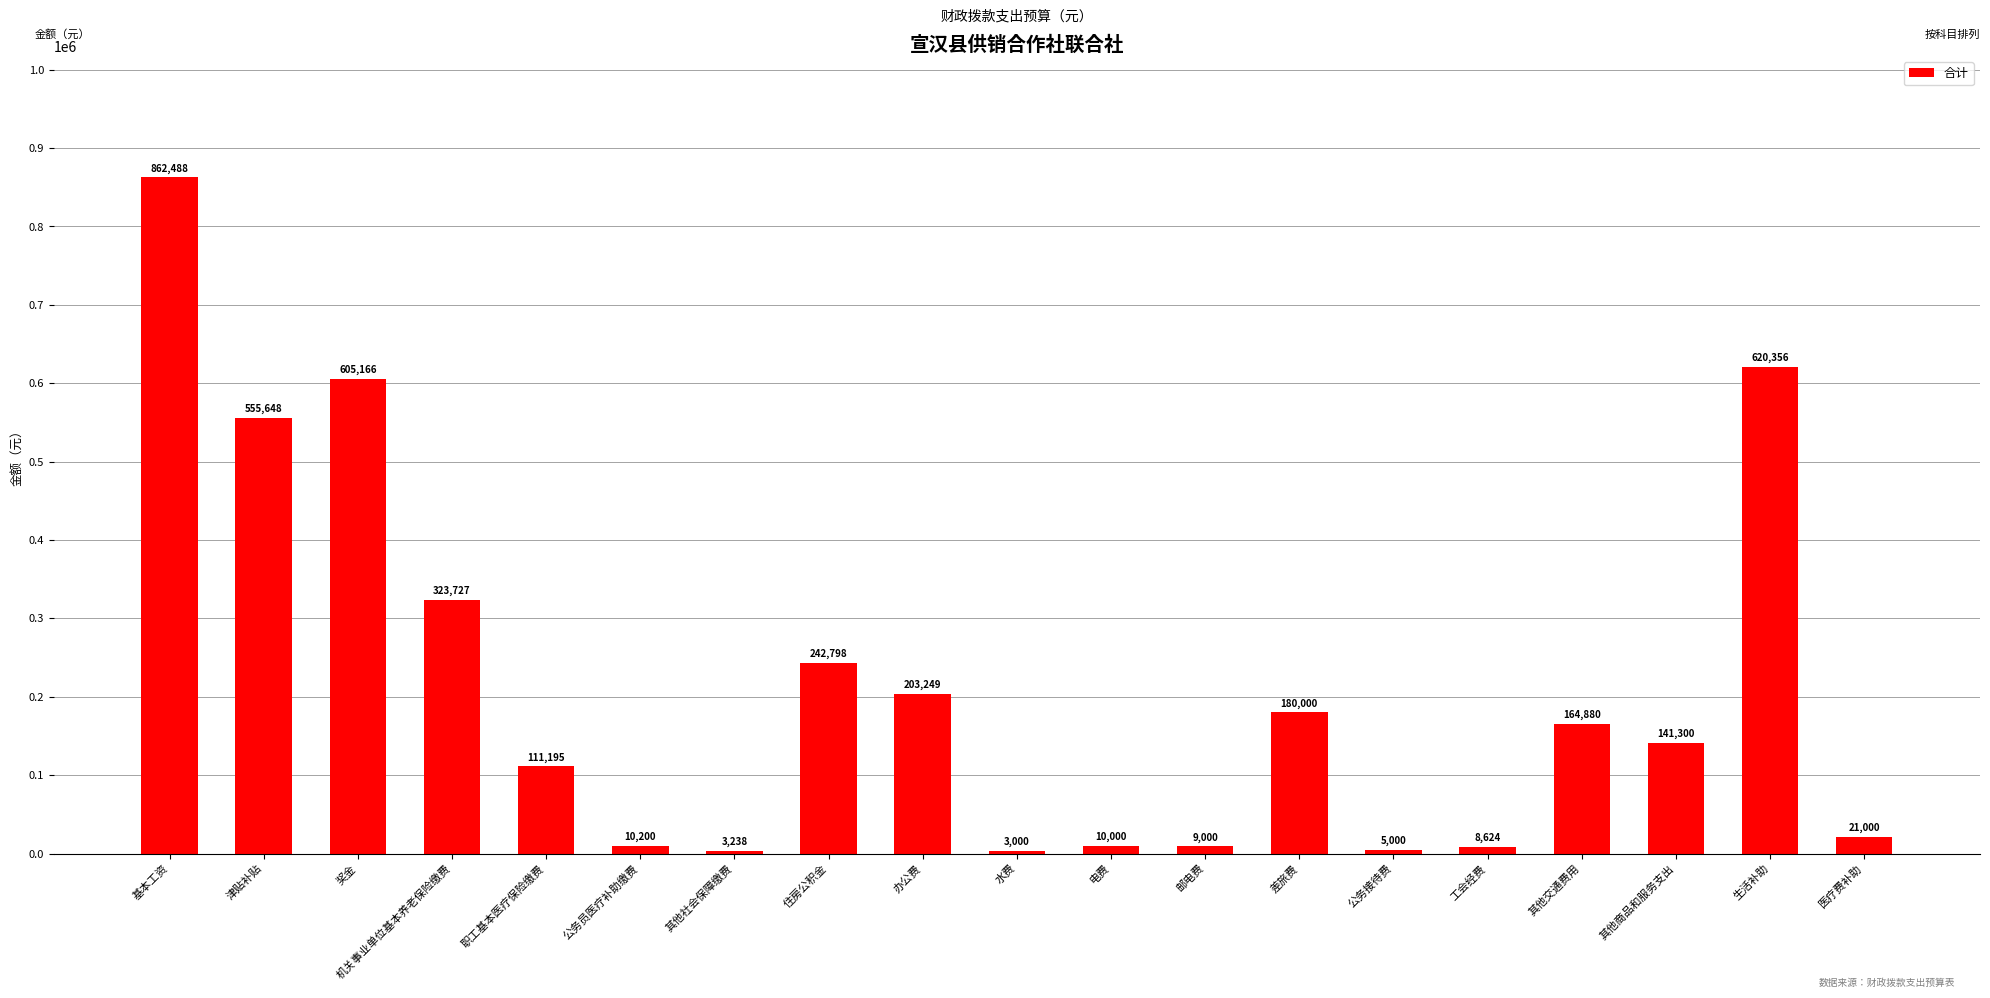

Which category has the highest value across all series?

基本工资